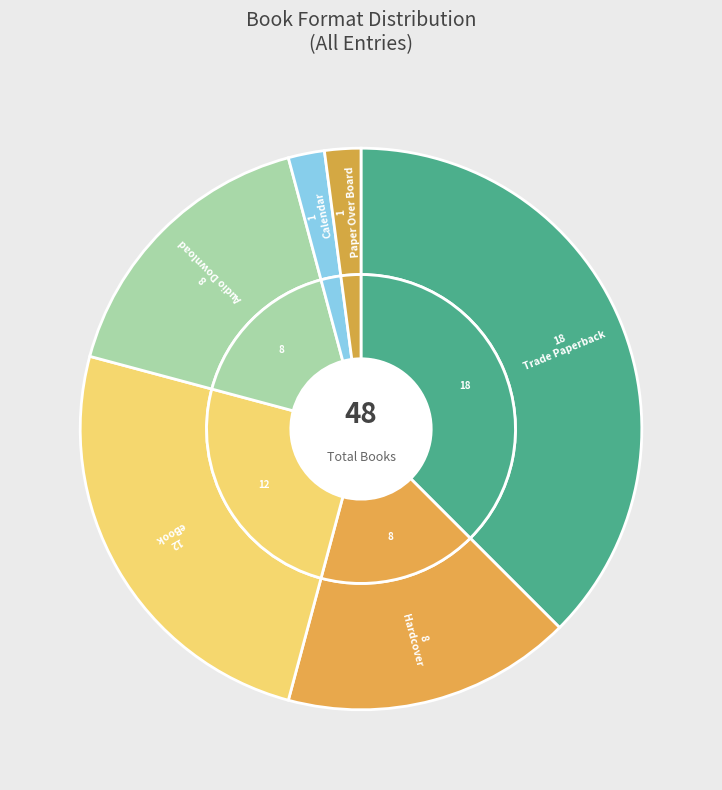

What percentage is NOT represented by eBook?

75.0%